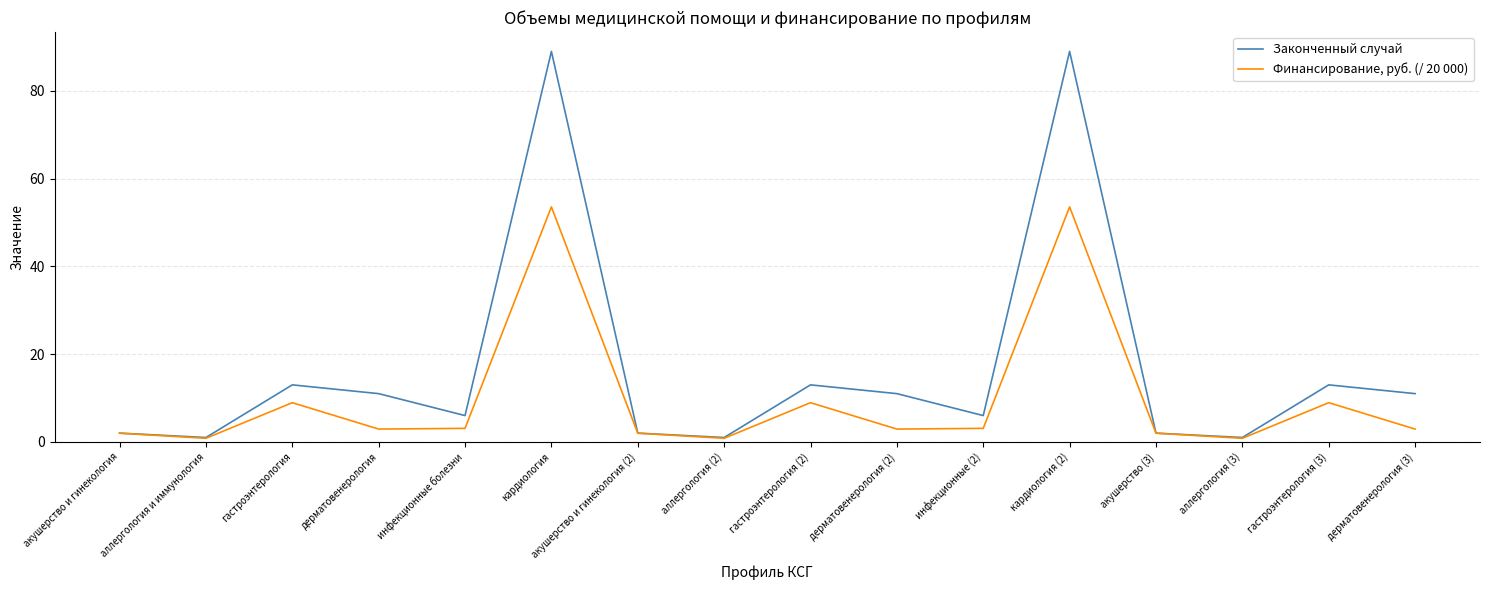

How many lines are shown in the chart?

2